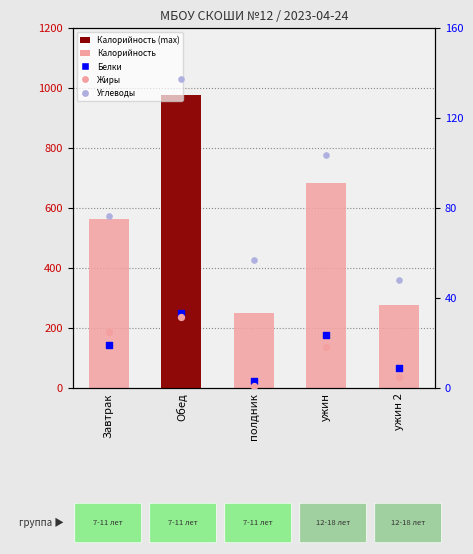

At how many categories does at least one series exceed 807?

1